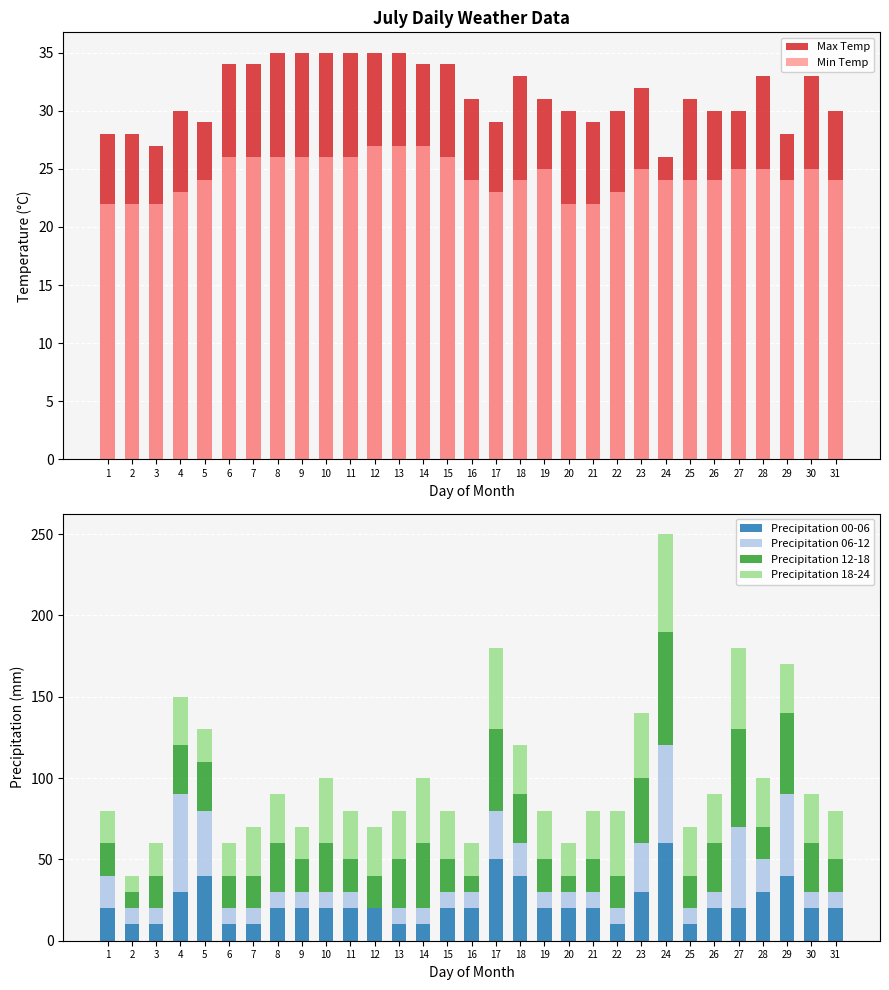

What is the total value across all series at 14?

161